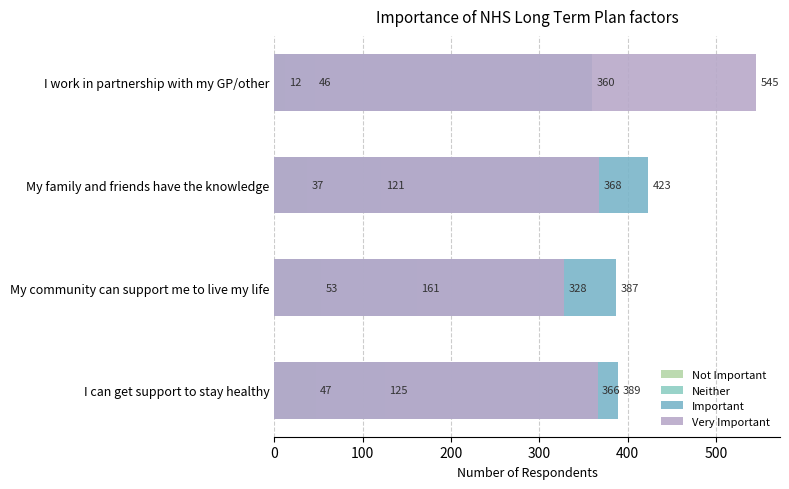

True or false: Neither has a value of 59 at My family and friends have the knowledge.

False